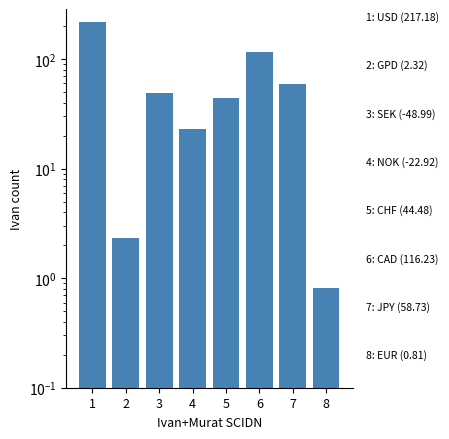

Which label corresponds to the largest value in the chart?

1